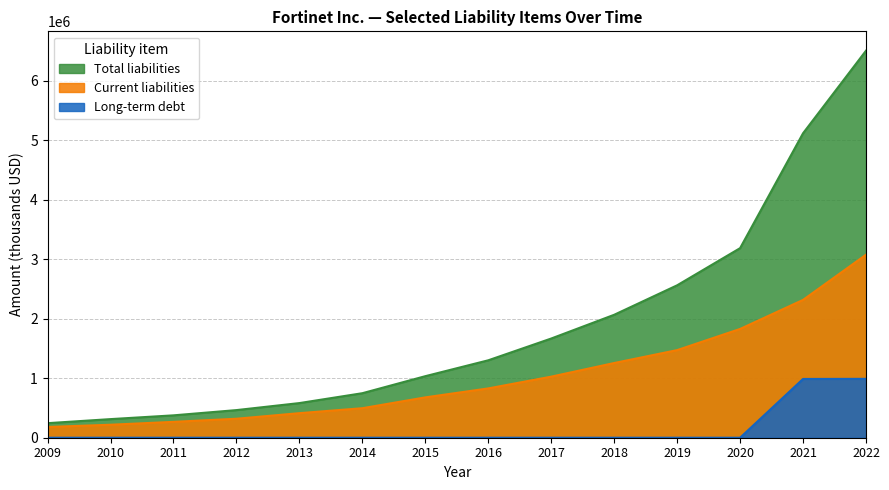

What is the sum of all Long-term debt values?

1978800